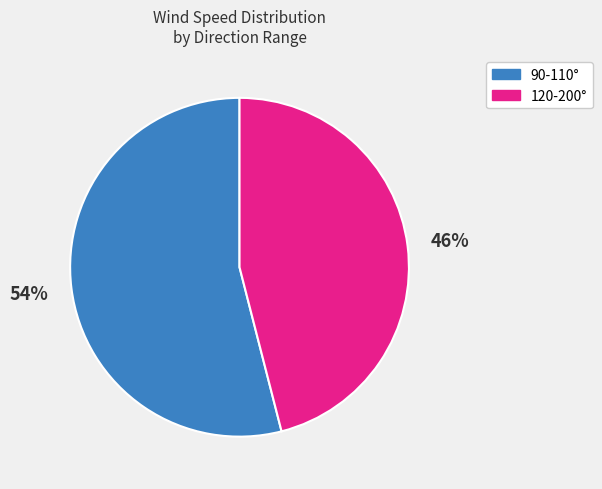

Is there a majority slice in this chart?

Yes